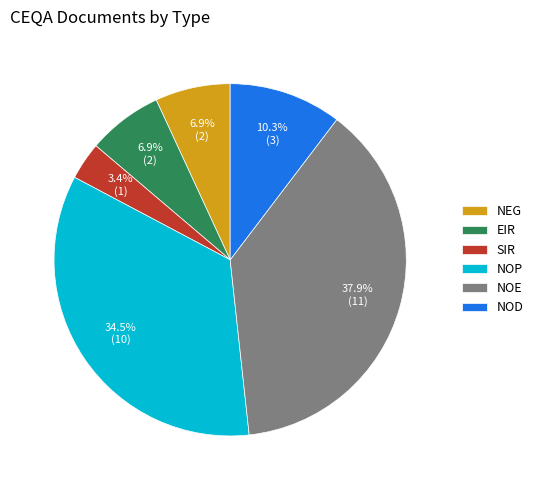

What percentage do SIR and NEG together represent?

10.3%